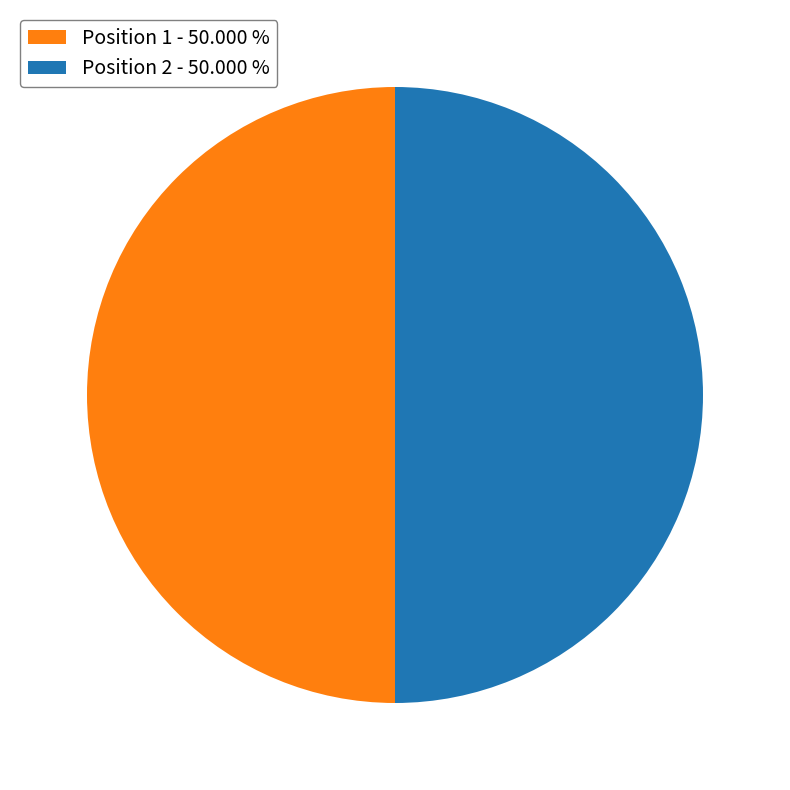

What is the ratio of the value at Position 2 - 50.000 % to the value at Position 1 - 50.000 %?

1.0